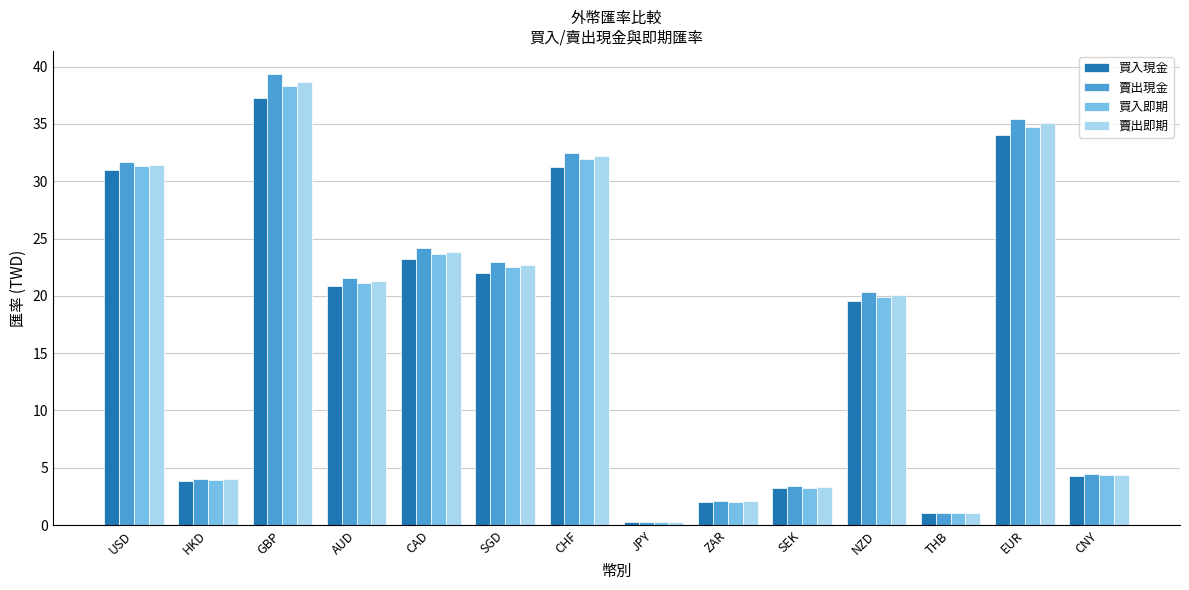

Rank the series by their maximum value, from lowest to highest.

買入現金, 買入即期, 賣出即期, 賣出現金